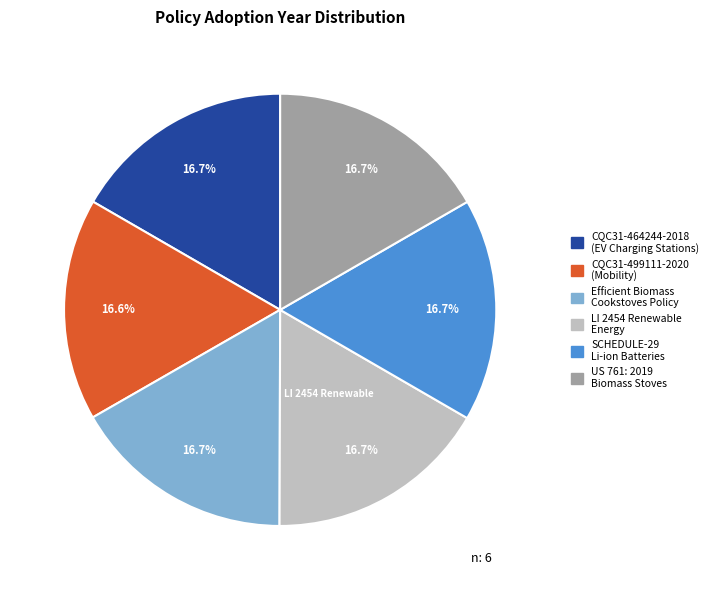

Is CQC31-499111-2020 (Mobility) the majority of the pie?

No